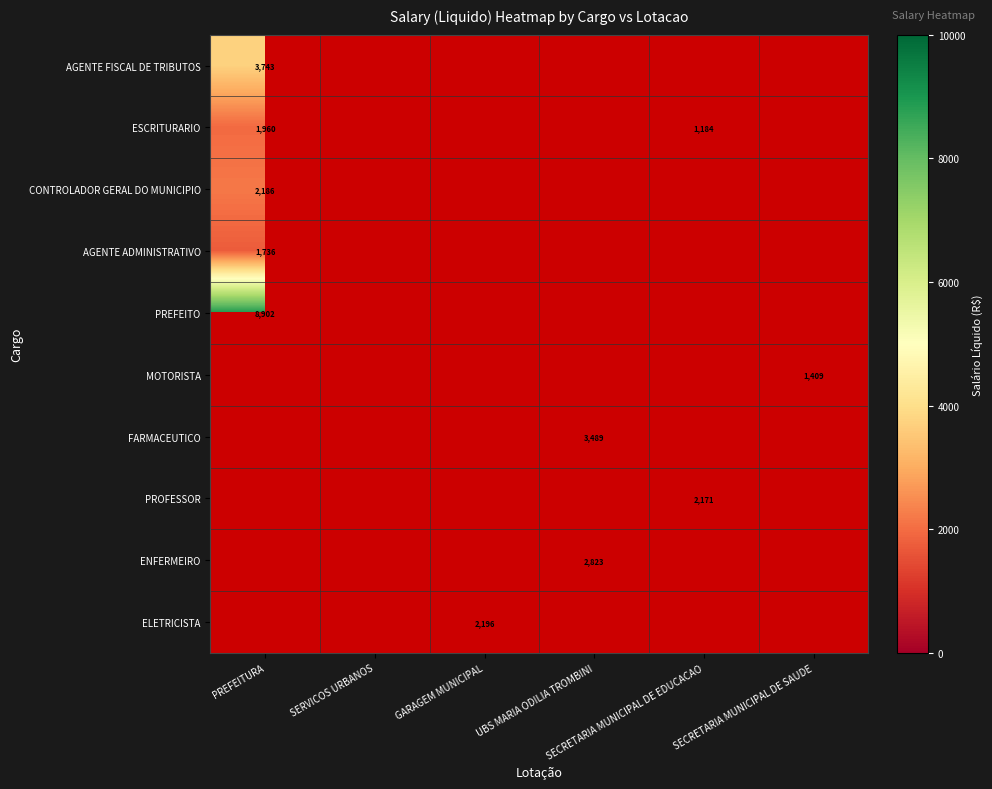

At which label does FARMACEUTICO reach its minimum?

PREFEITURA